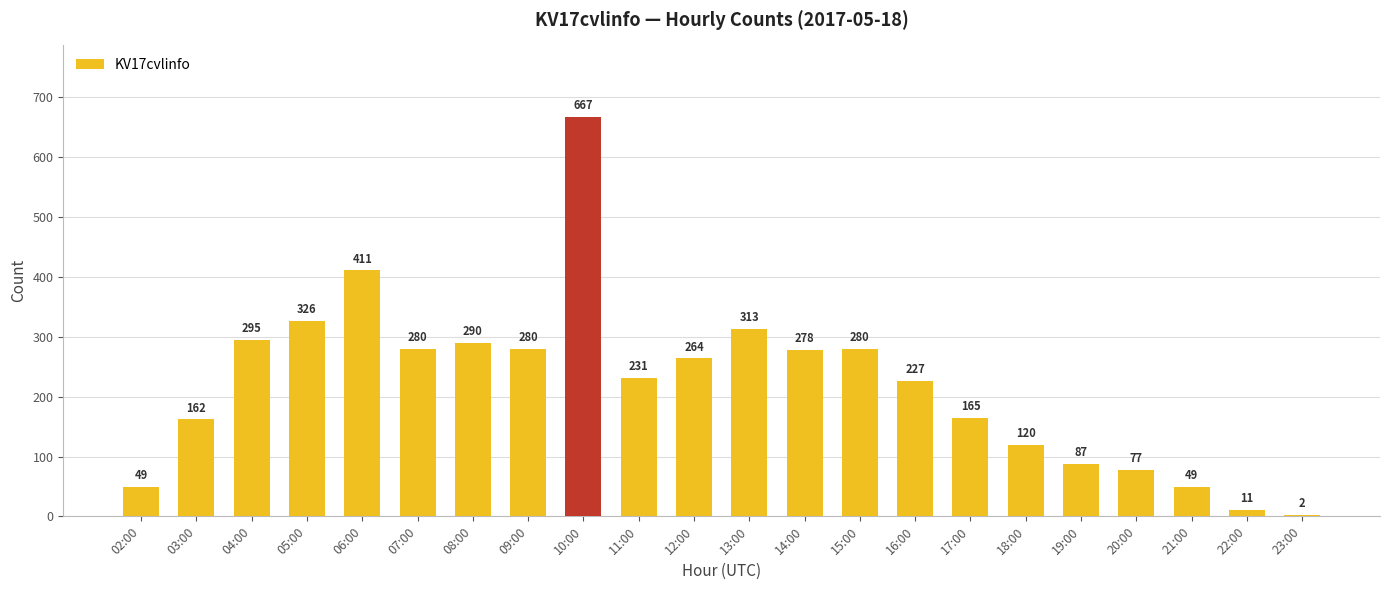

True or false: the data shows 295 at 04:00.

True